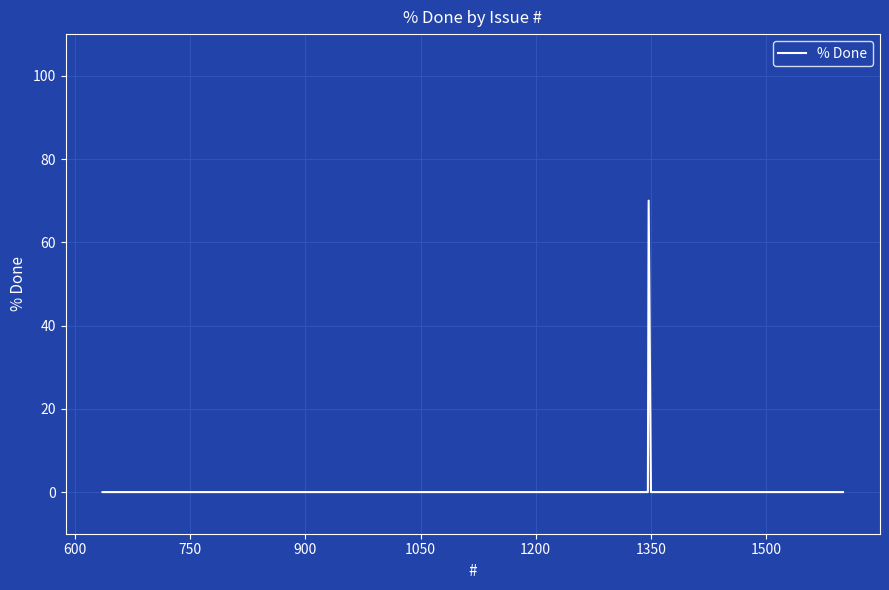

What is the sum of all values?

70